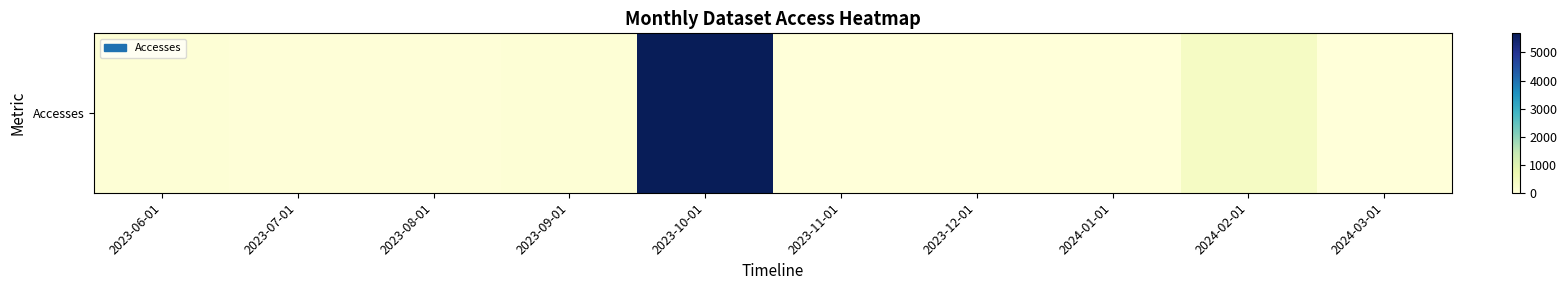

What is the difference between the values at 2023-06-01 and 2023-11-01?

69